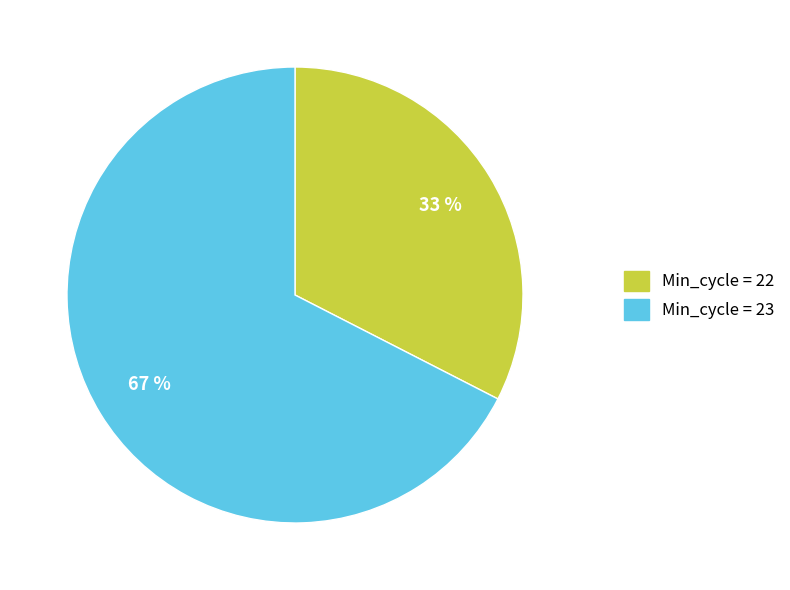

Is there any slice that represents more than half of the pie?

Yes